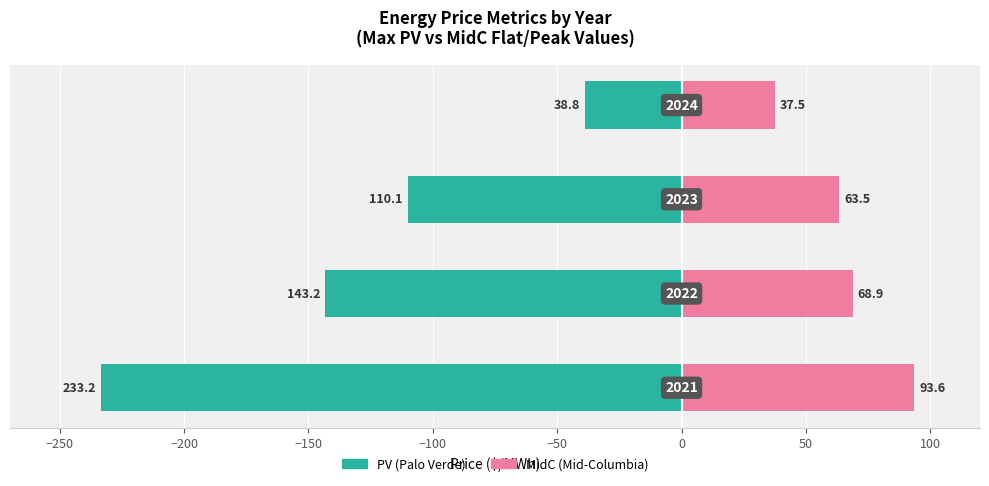

Reading left to right, extract all data points from this chart.

PV (Palo Verde): -233.2	-143.2	-110.1	-38.8
MidC (Mid-Columbia): 93.6	68.9	63.5	37.5